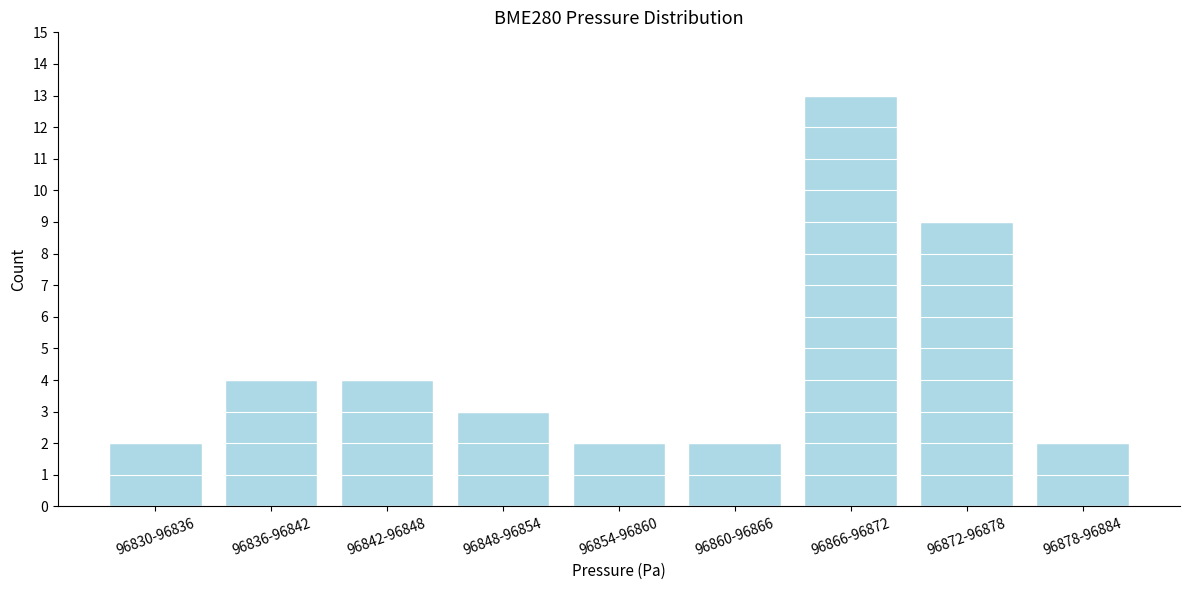

Reading right to left, list all the values displayed in this chart.

96878-96884=2	96872-96878=9	96866-96872=13	96860-96866=2	96854-96860=2	96848-96854=3	96842-96848=4	96836-96842=4	96830-96836=2